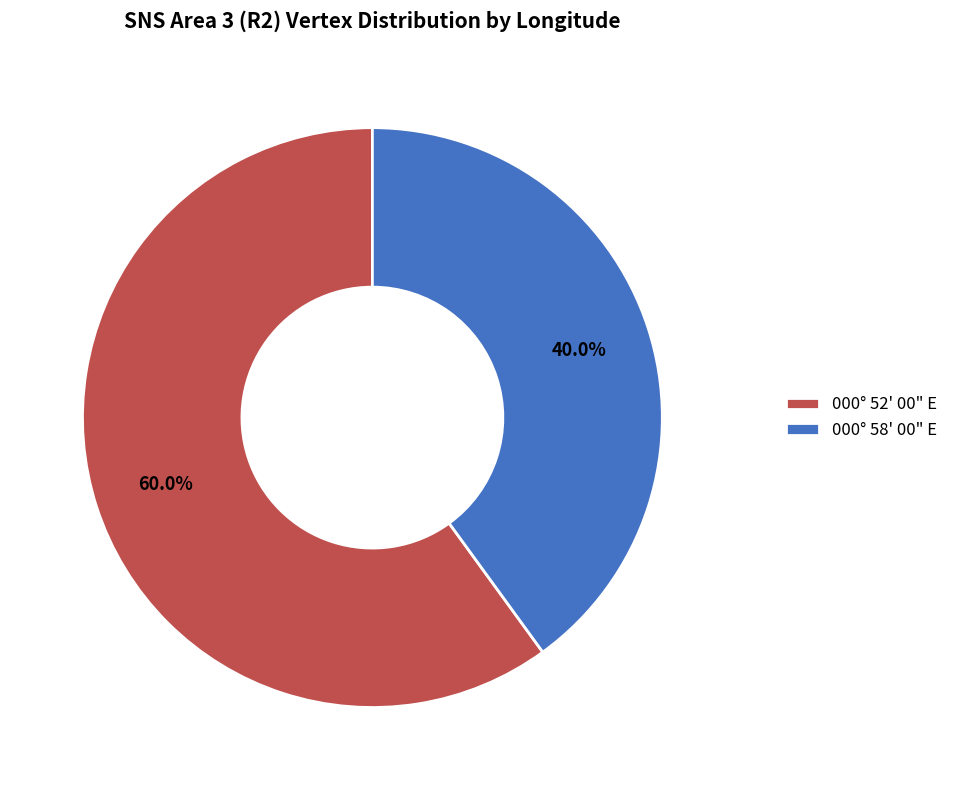

What is the smallest slice in the pie chart?

000° 58' 00" E